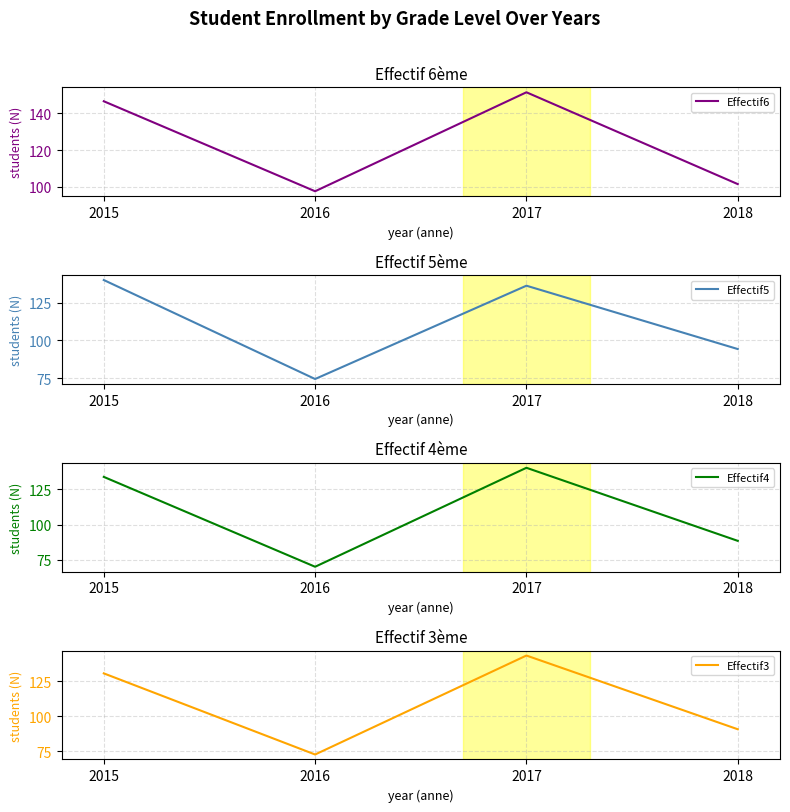

Which series has the widest spread of values?

Effectif3